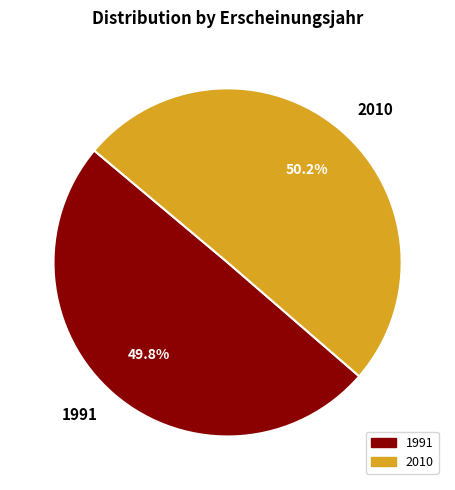

Is there a majority slice in this chart?

Yes